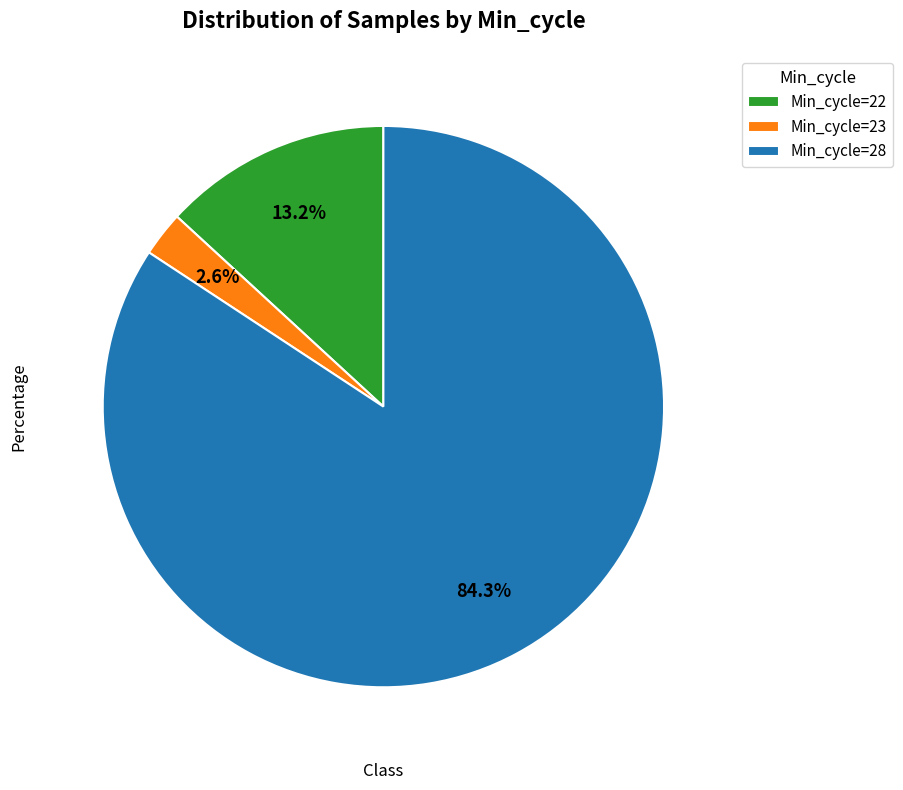

What is the largest slice in the pie chart?

Min_cycle=28